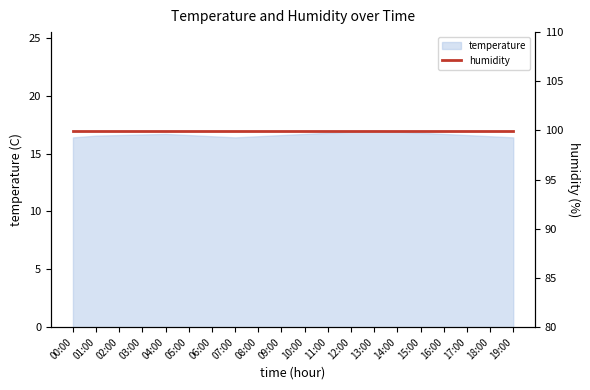

Reading left to right, what are all the values shown in this chart?

16.4	16.6	16.6	16.6	16.7	16.6	16.5	16.4	16.5	16.6	16.7	16.8	16.9	17.0	16.9	16.8	16.7	16.6	16.5	16.4